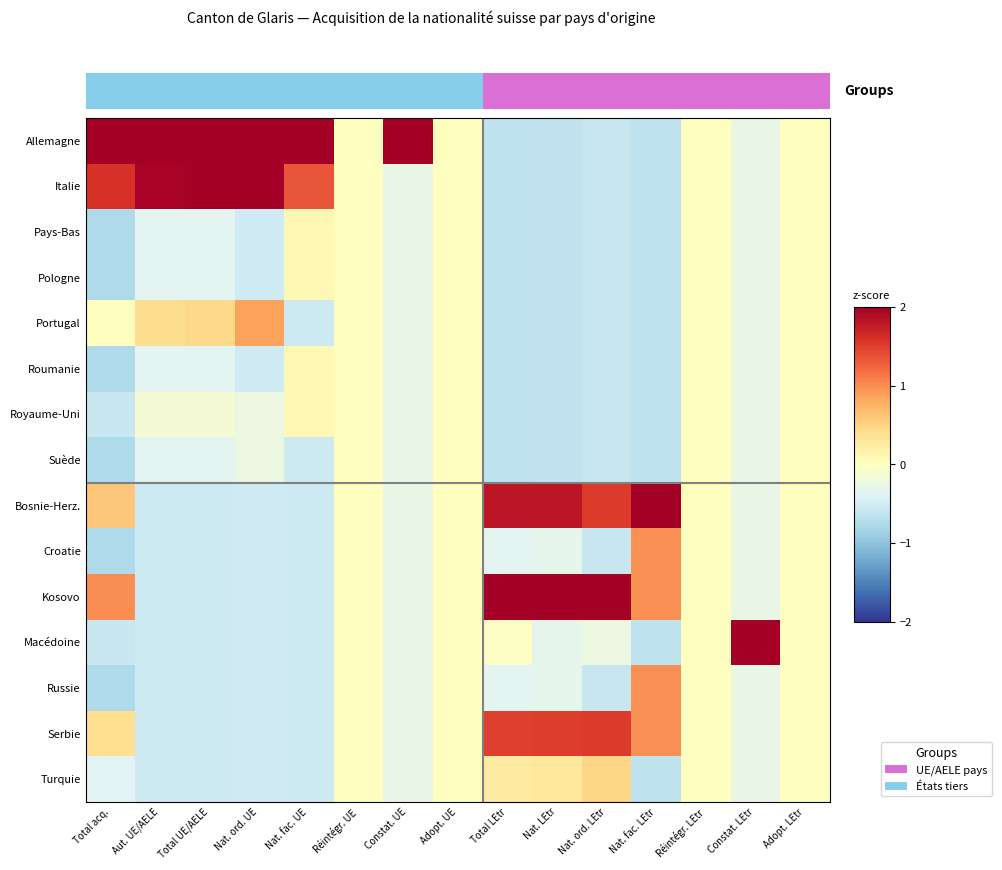

At how many categories does at least one series exceed 2?

11